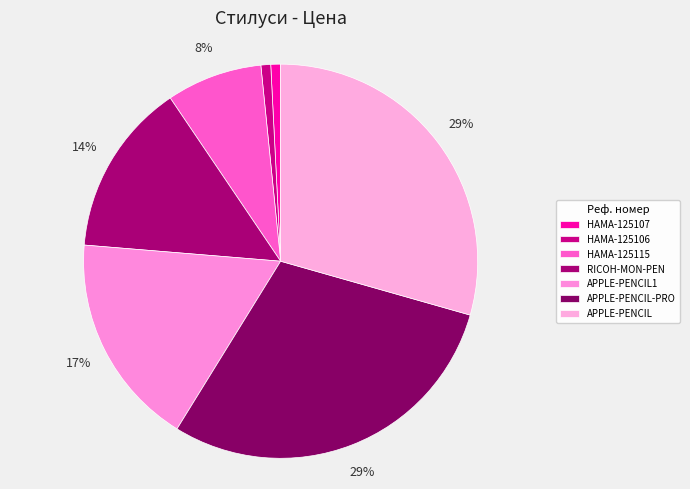

To the nearest percent, what is the average slice percentage?

14%